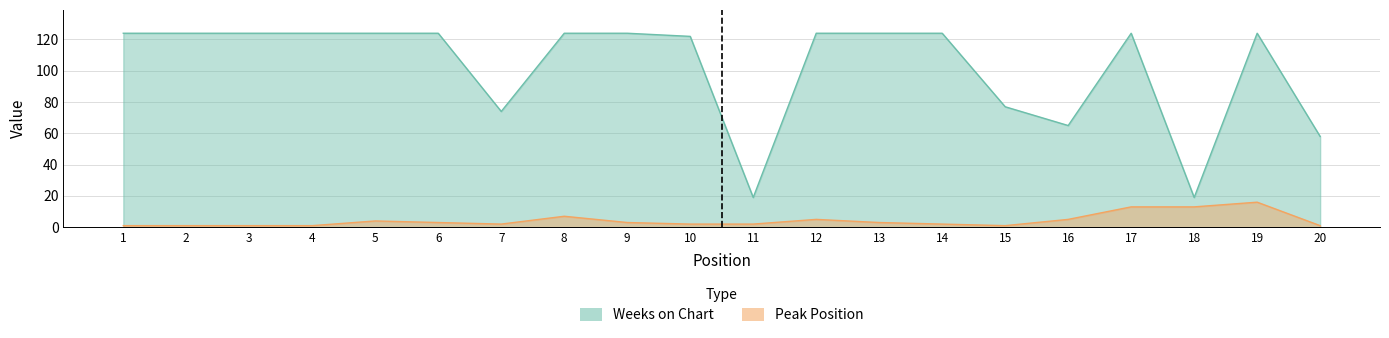

The value of Weeks on Chart at 3 is 189. True or false?

False